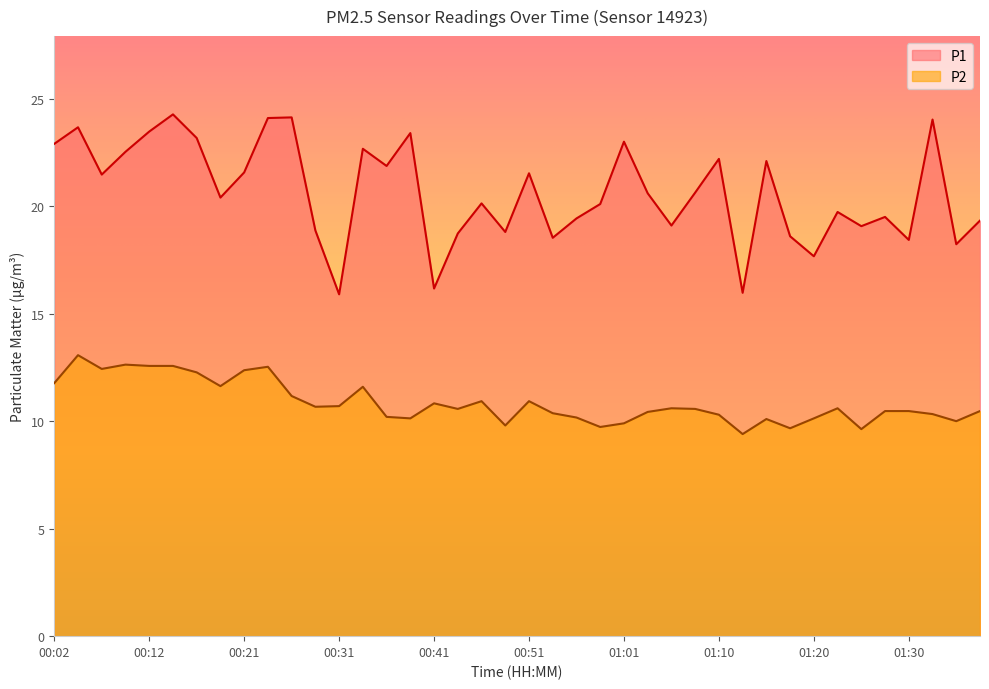

True or false: P2 and P1 intersect in this chart.

False